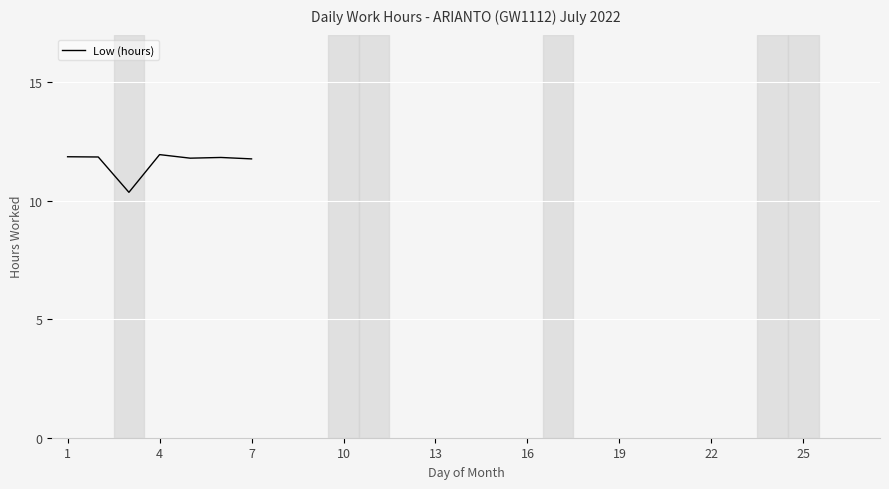

Is this an area chart (filled region under the line)?

No